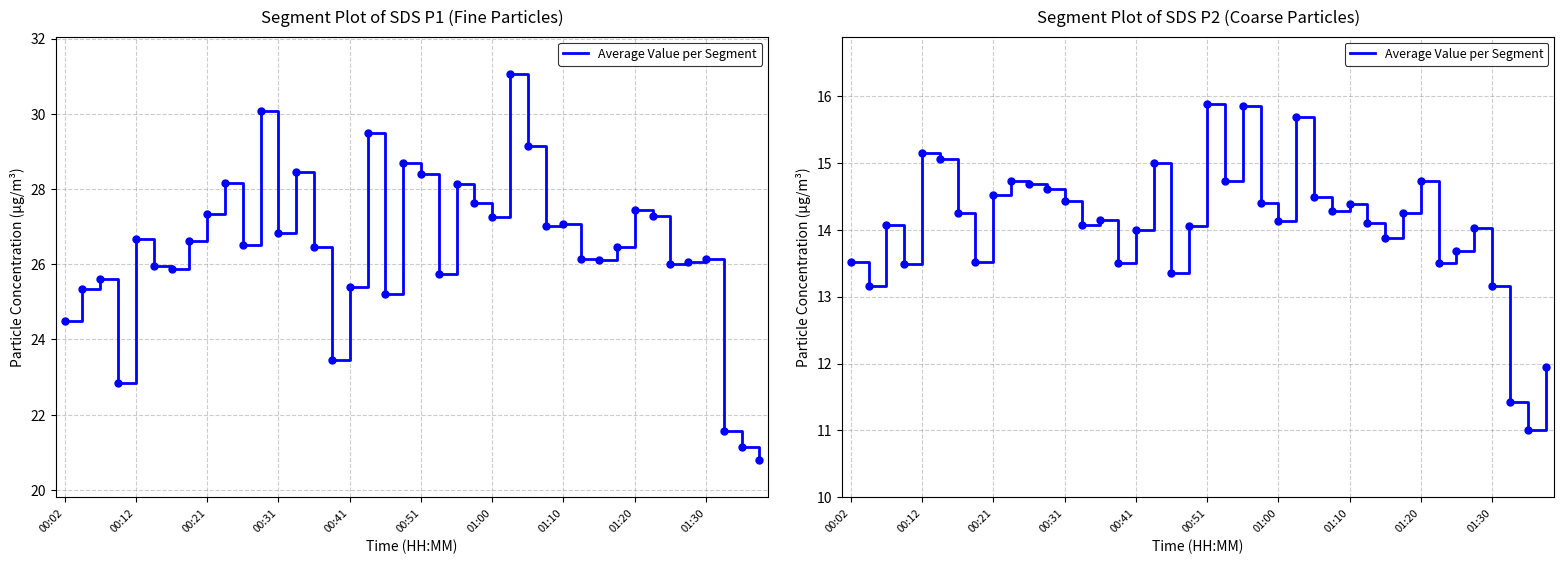

What is the difference between the SDS_P2 values at 01:37 and 01:17?

2.3